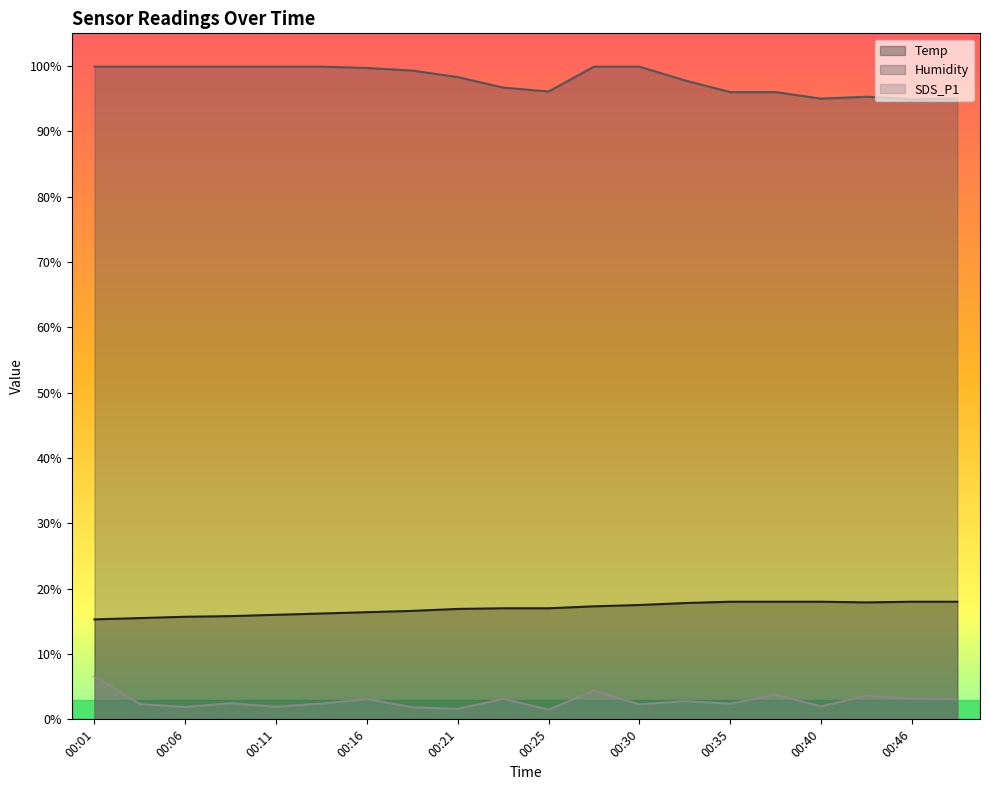

How many data points in Temp are less than 17?

9